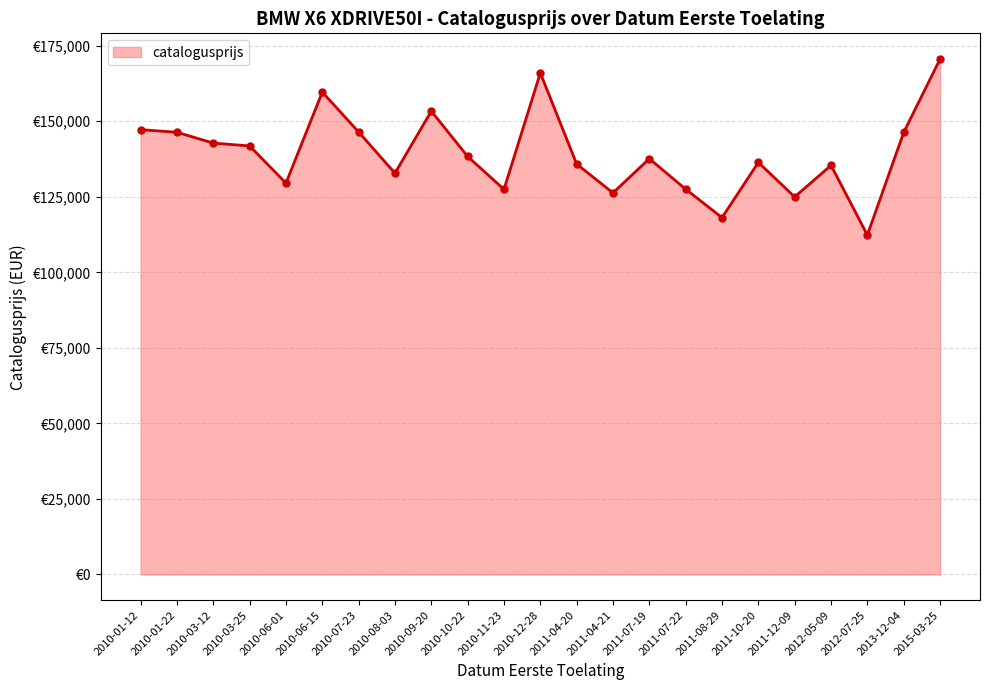

Which label corresponds to the largest value in the chart?

2015-03-25